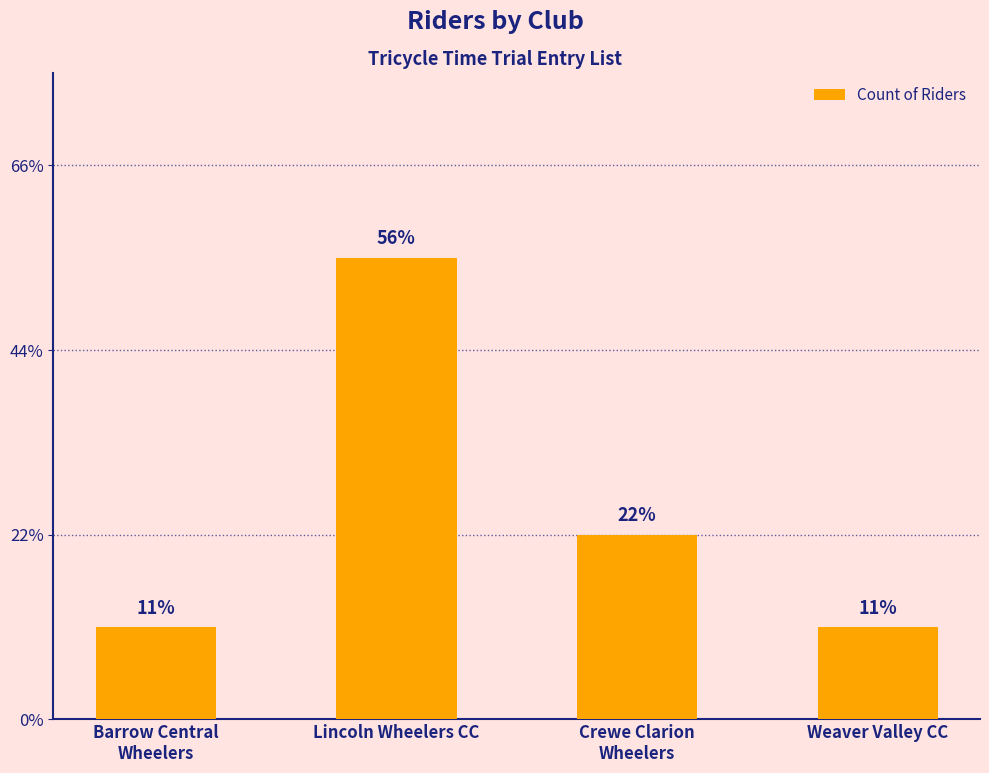

True or false: the data shows 2 at Crewe Clarion
Wheelers.

True